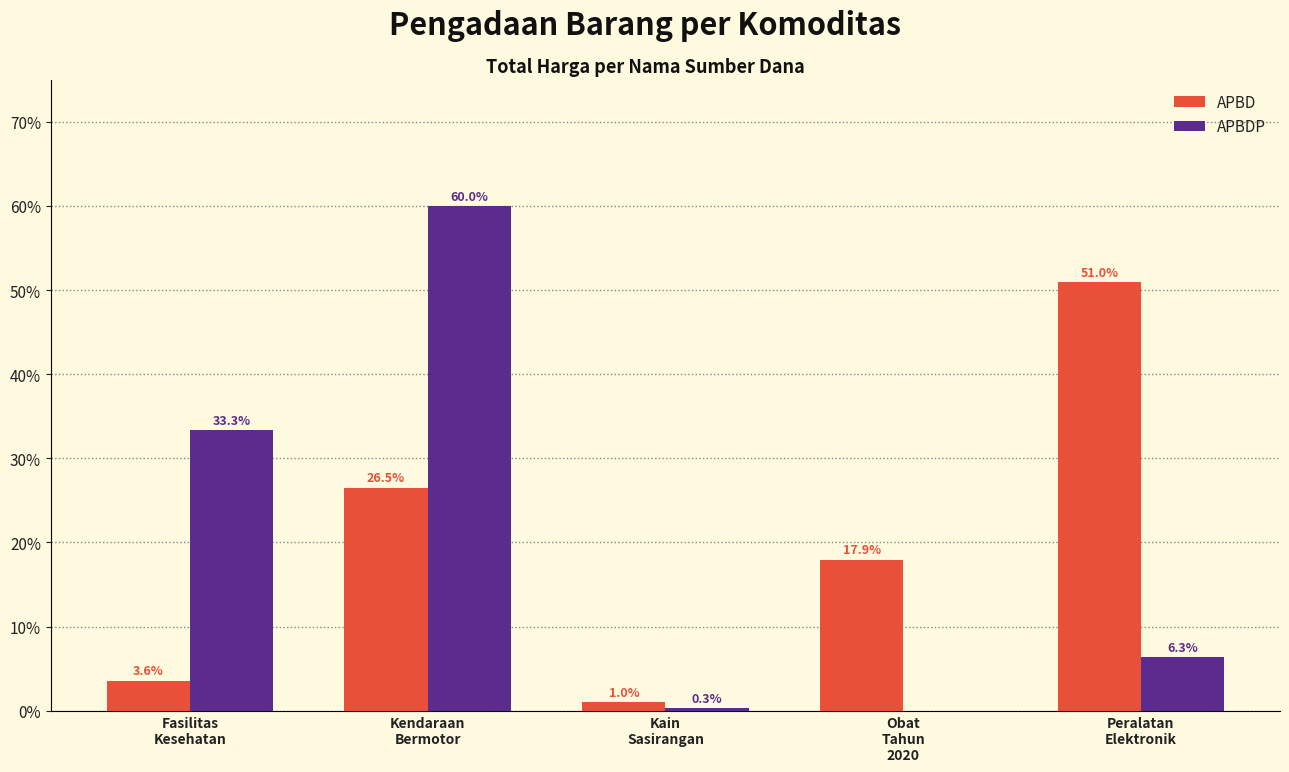

At which category is the sum across all series the highest?

Kendaraan
Bermotor